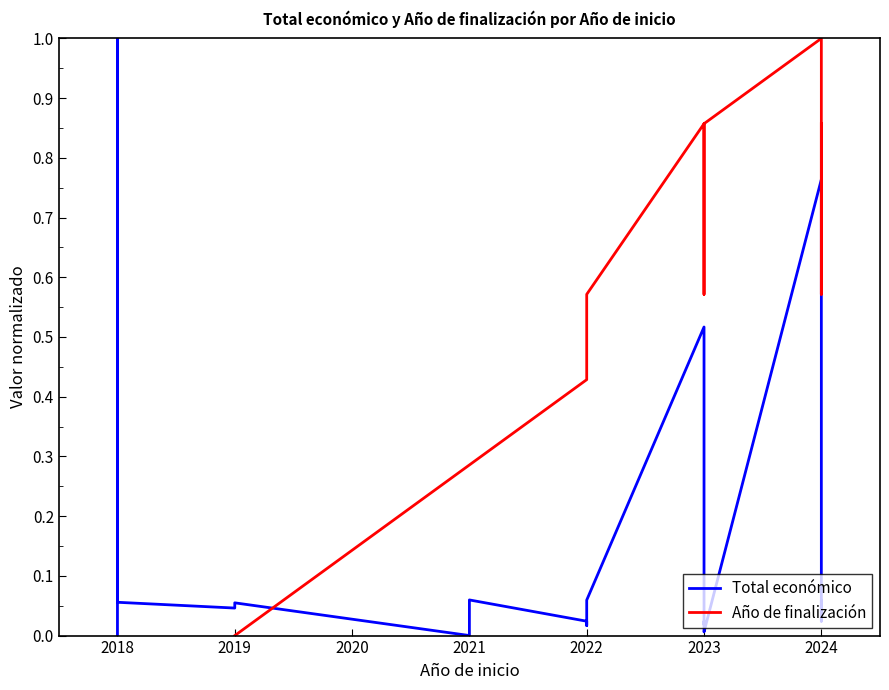

Rank the series by their maximum value, from highest to lowest.

Total económico, Año de finalización